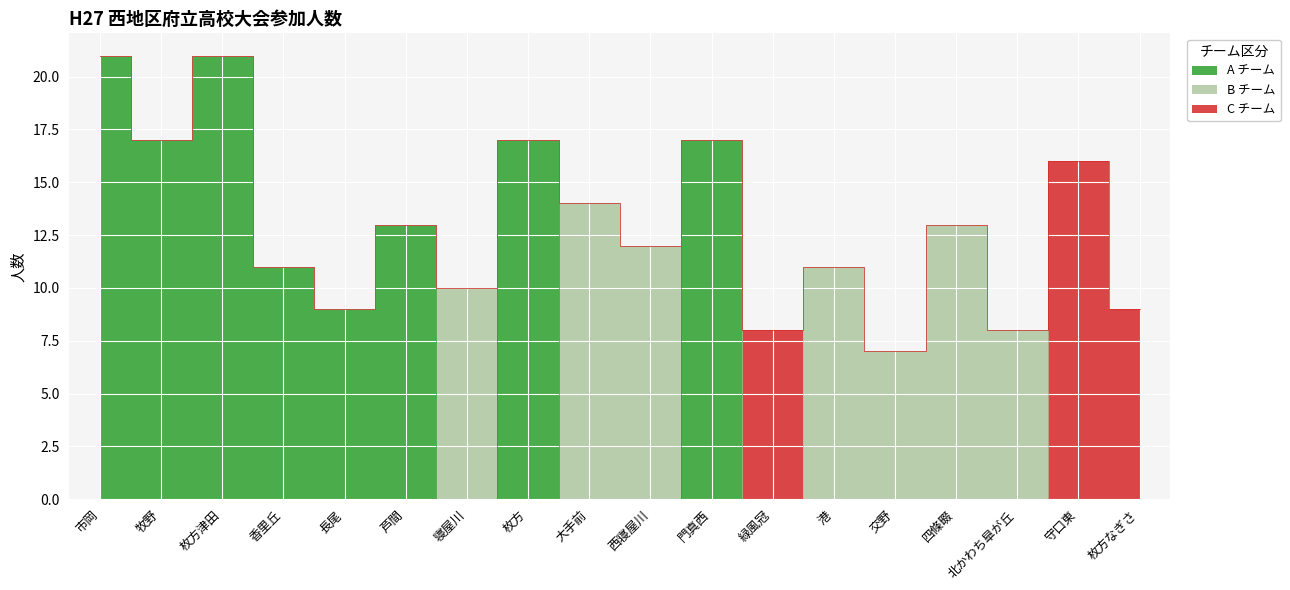

Does the chart display data point markers on the line(s)?

No